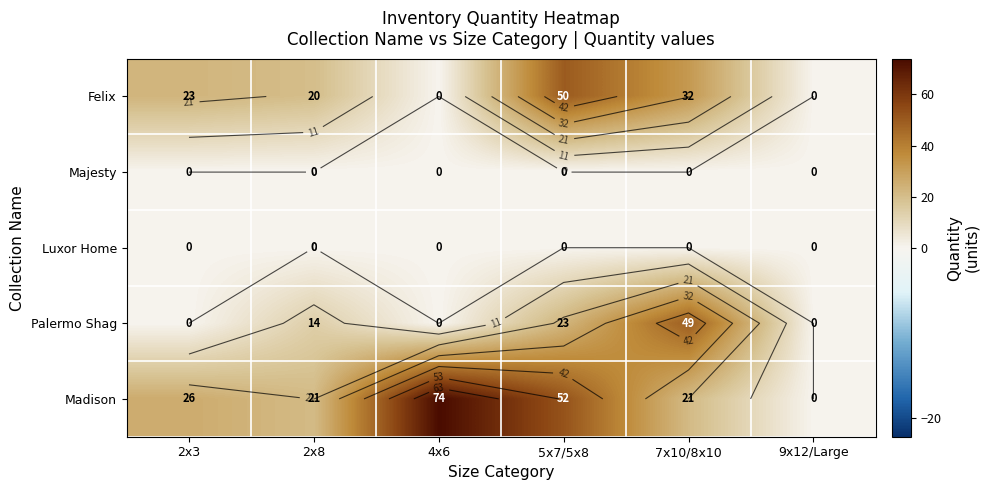

Where does the Madison series first go above 26?

4x6